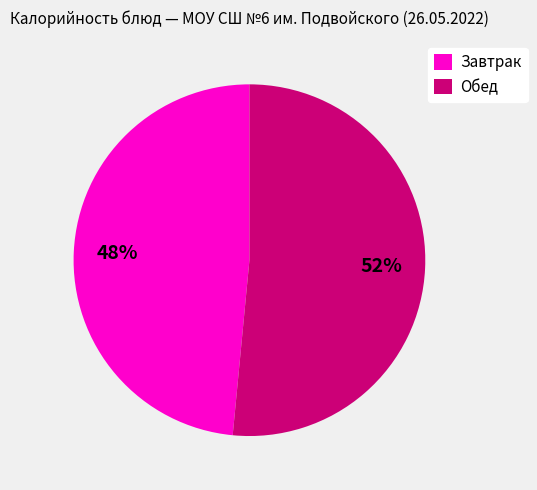

Is it true that Обед is 52% of the pie?

True